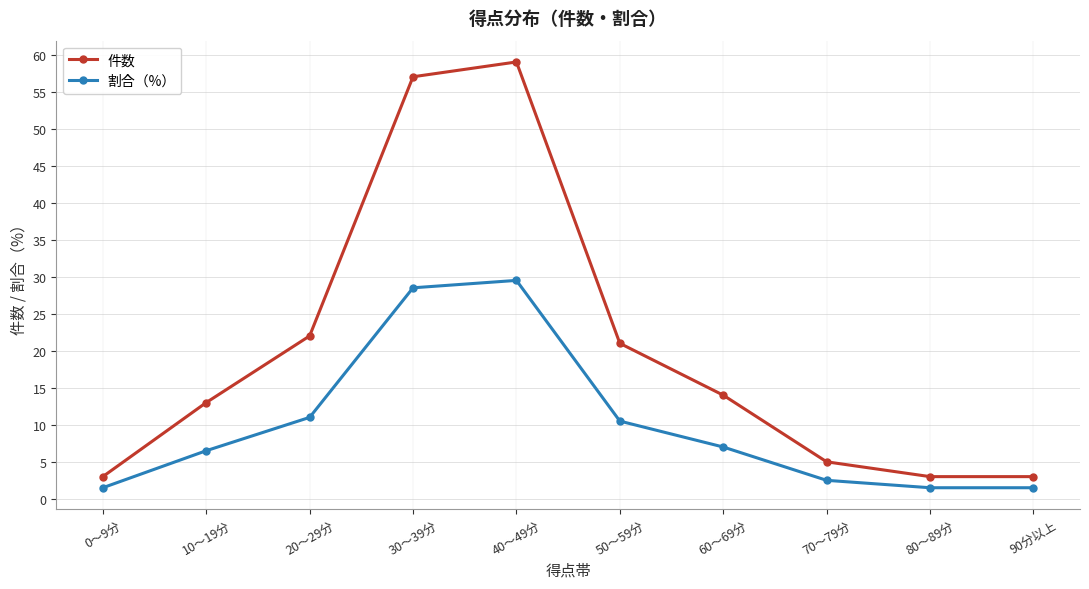

True or false: 割合（%） and 件数 cross at least once.

False